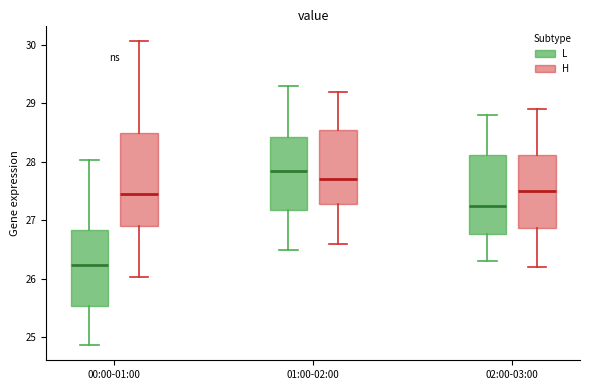

Comparing the boxes themselves (not the whiskers), which one is the tallest?

00:00-01:00 (H)